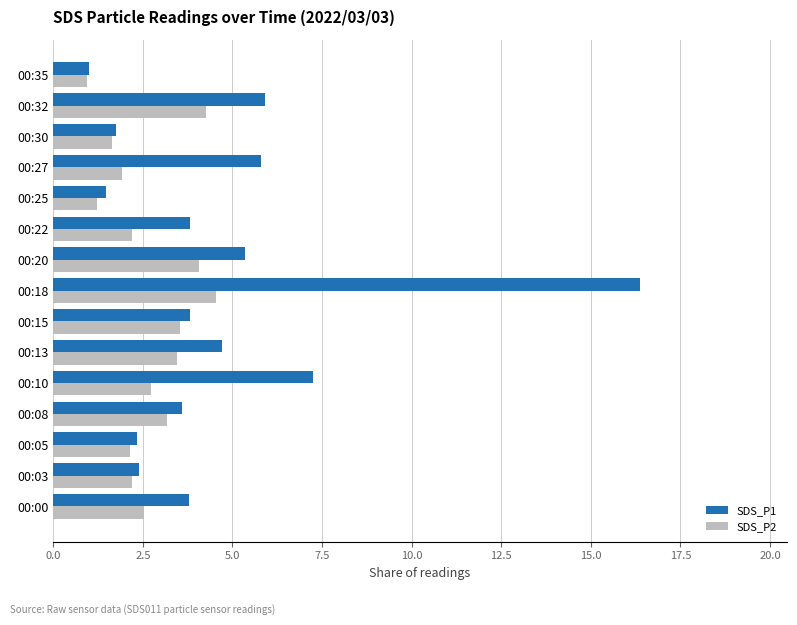

What are all the series names shown in the legend?

SDS_P1, SDS_P2